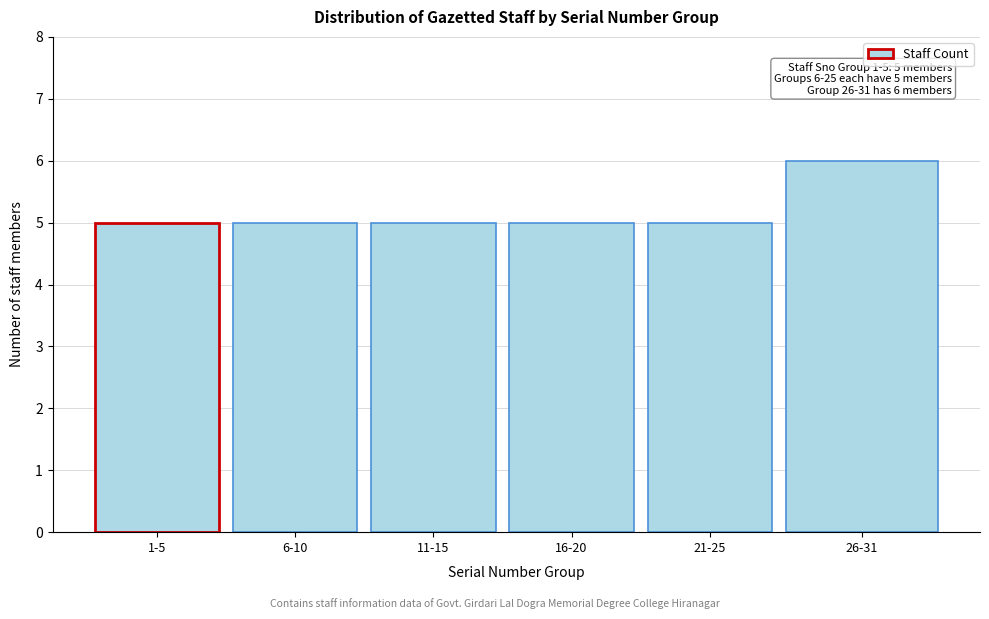

Reading right to left, transcribe all the data shown in this chart.

26-31=6	21-25=5	16-20=5	11-15=5	6-10=5	1-5=5